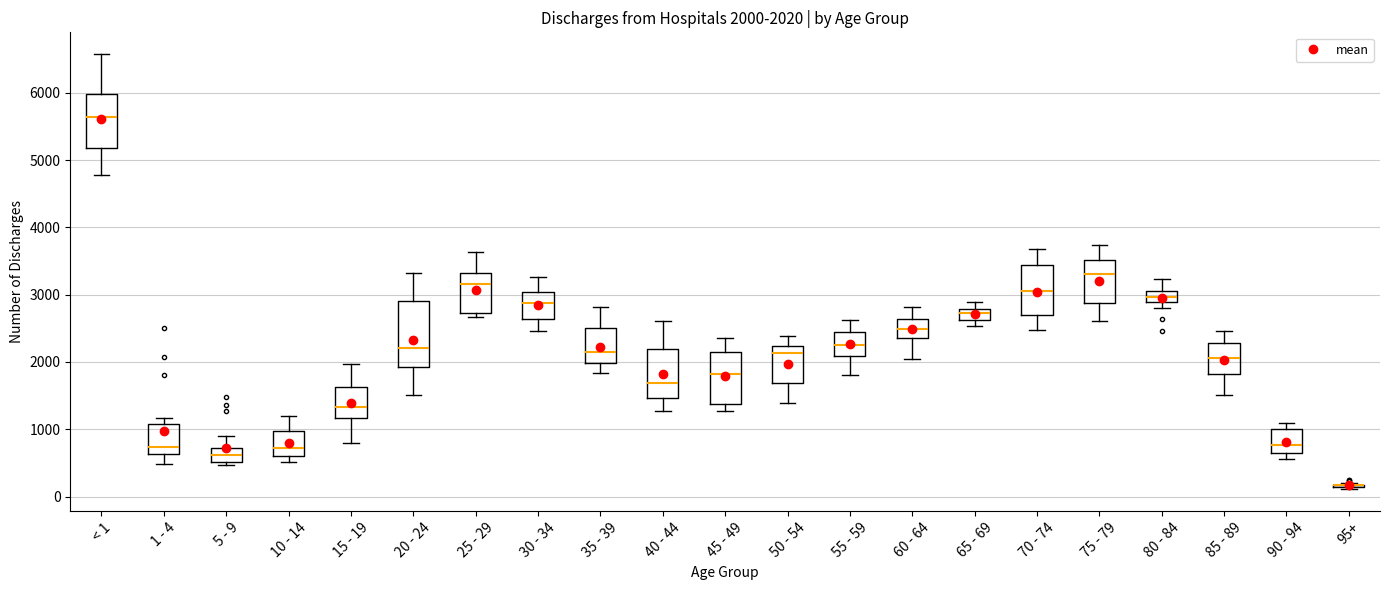

Comparing the boxes themselves (not the whiskers), which one is the tallest?

20 - 24